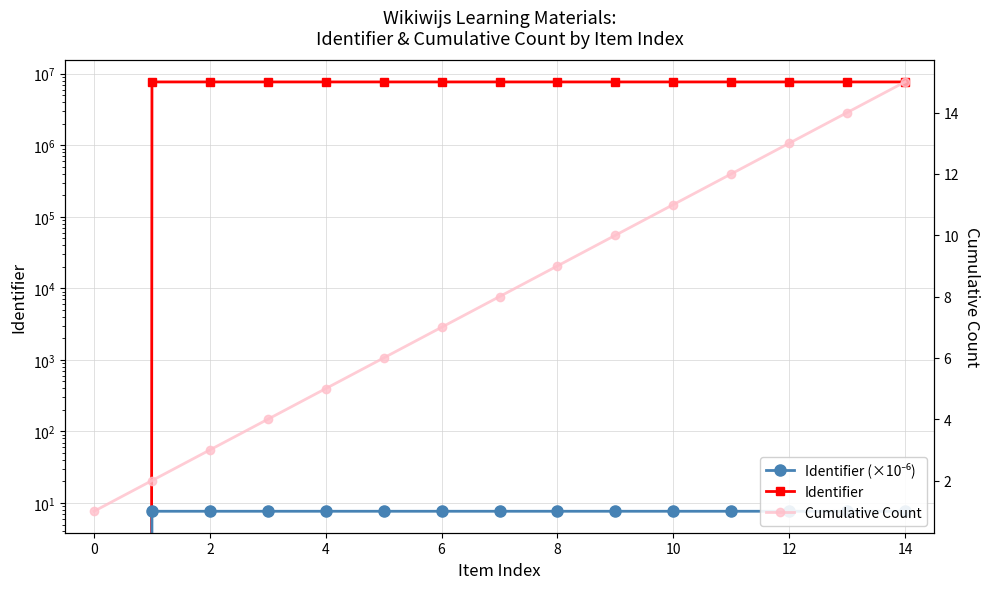

True or false: Cumulative Count has more than 1 points higher than both neighbors.

False